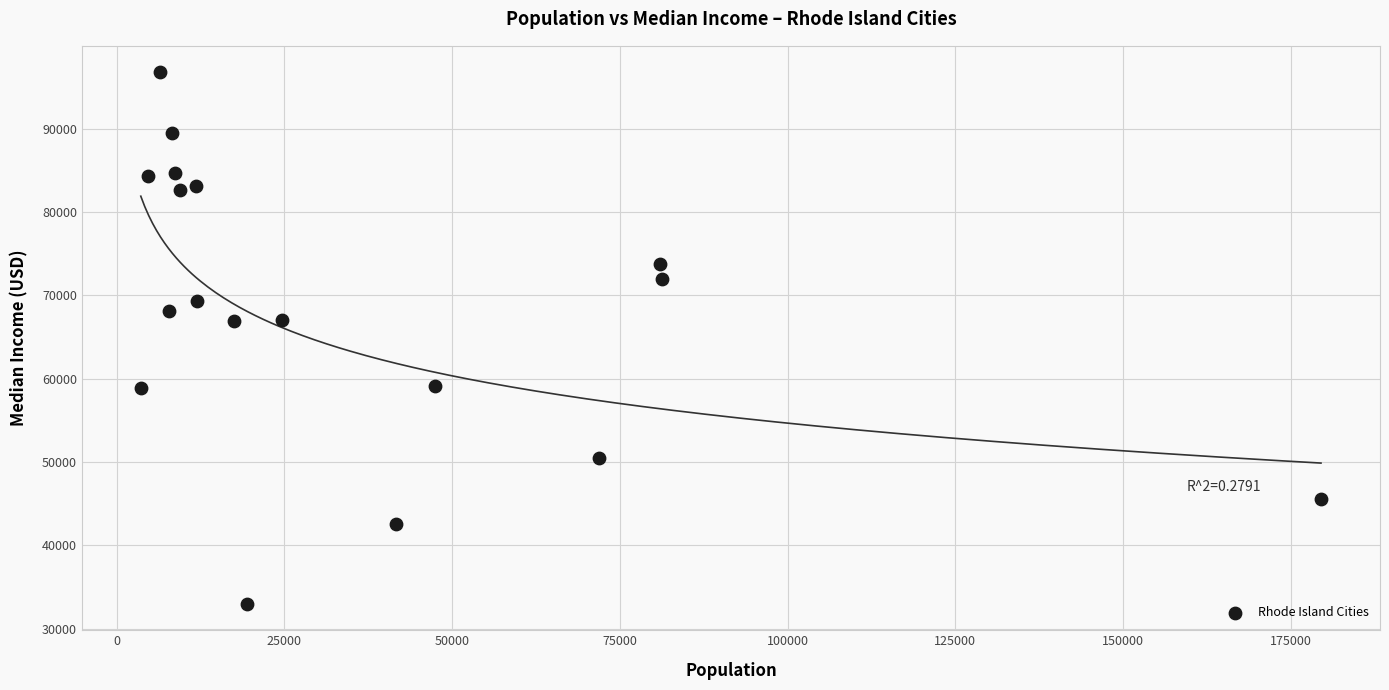

What is the range of Y values (max minus min)?

63793